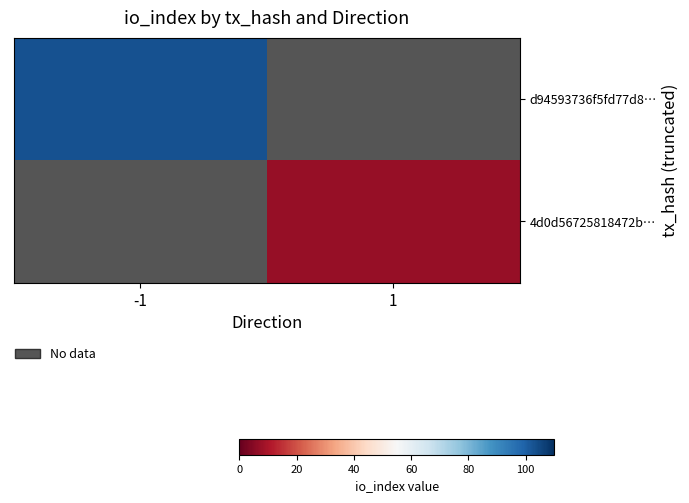

What is the spread (max minus min) of values at -1?

103